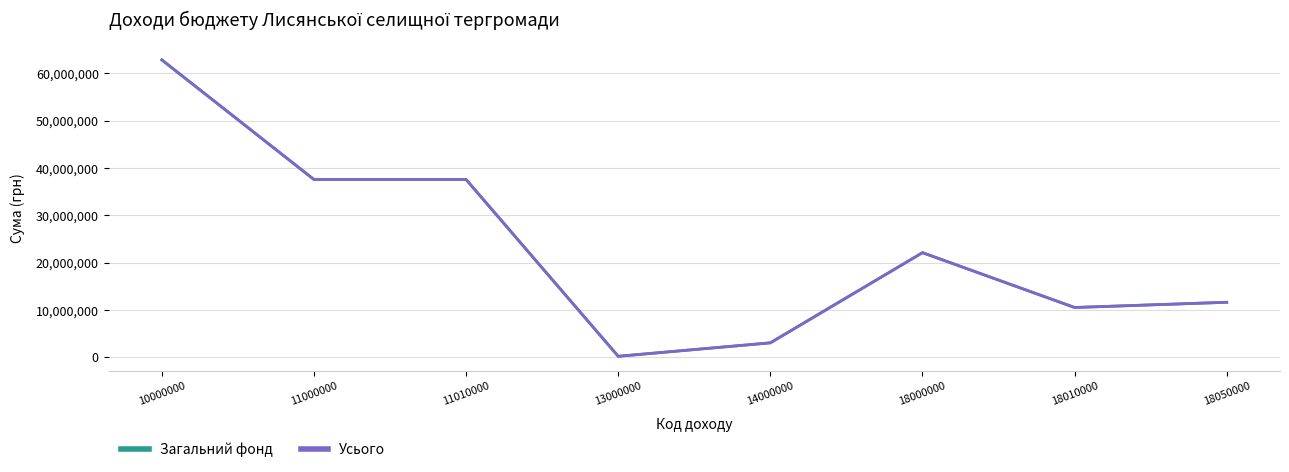

What is the difference between the maximum and second lowest values in the Усього series?

59850113